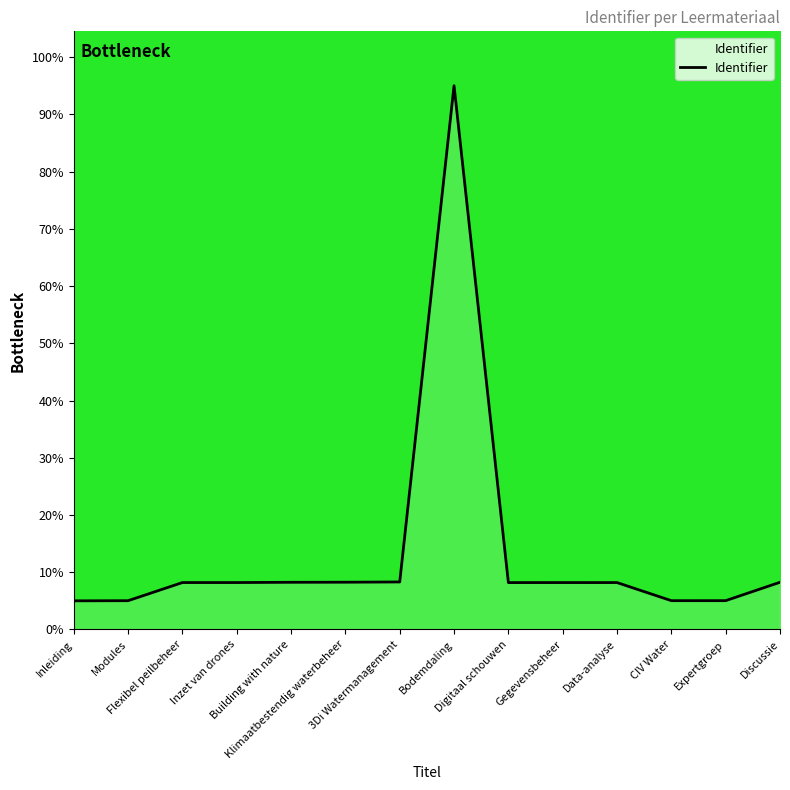

Reading left to right, what are all the values shown in this chart?

5.0	5.0	8.2	8.2	8.2	8.3	8.3	95.0	8.2	8.2	8.2	5.0	5.0	8.2